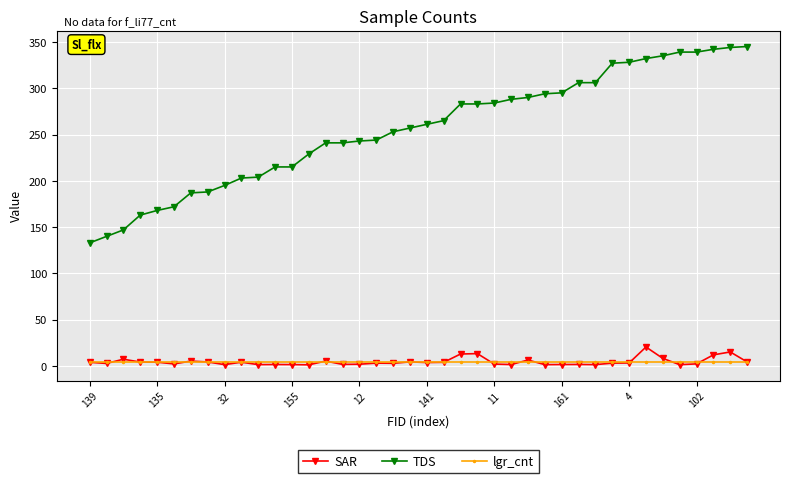

List the series in order of their peak value, highest first.

TDS, SAR, lgr_cnt